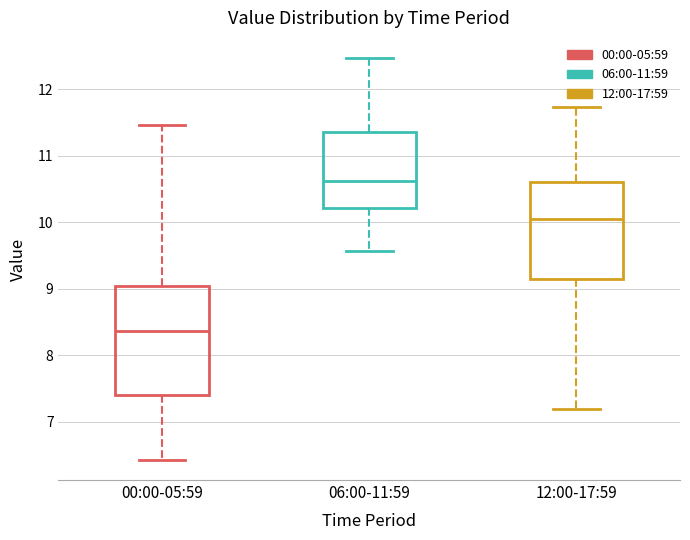

Reading left to right, read every box against the y-axis: the position of its median line, the range the box covers, and the ends of its whiskers. The values are not printed on the chart, so give them approximately, as read against the axis.

00:00-05:59: median 8.4, box 7.4 to 9.1, whiskers 6.4 to 11.5
06:00-11:59: median 10.6, box 10.2 to 11.4, whiskers 9.6 to 12.5
12:00-17:59: median 10.1, box 9.2 to 10.6, whiskers 7.2 to 11.7